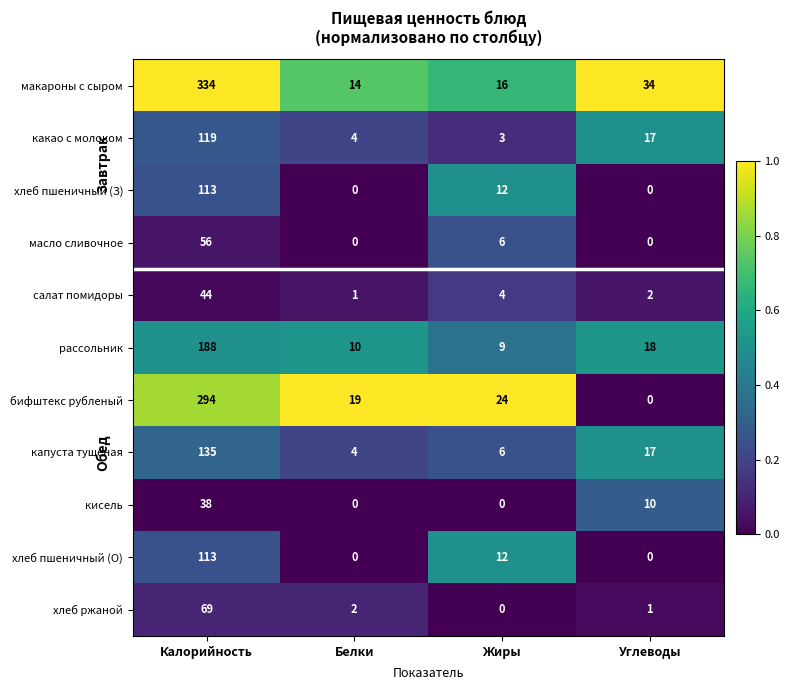

What is the sum of the капуста тушеная values at Жиры and Углеводы?

23